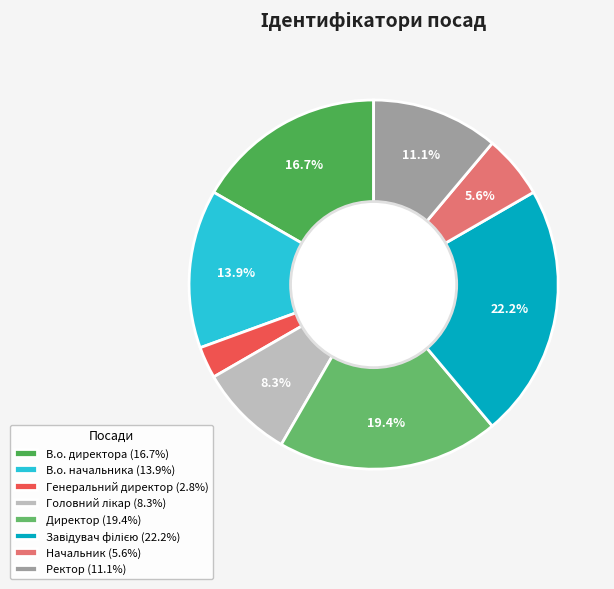

Is В.о. директора the majority of the pie?

No